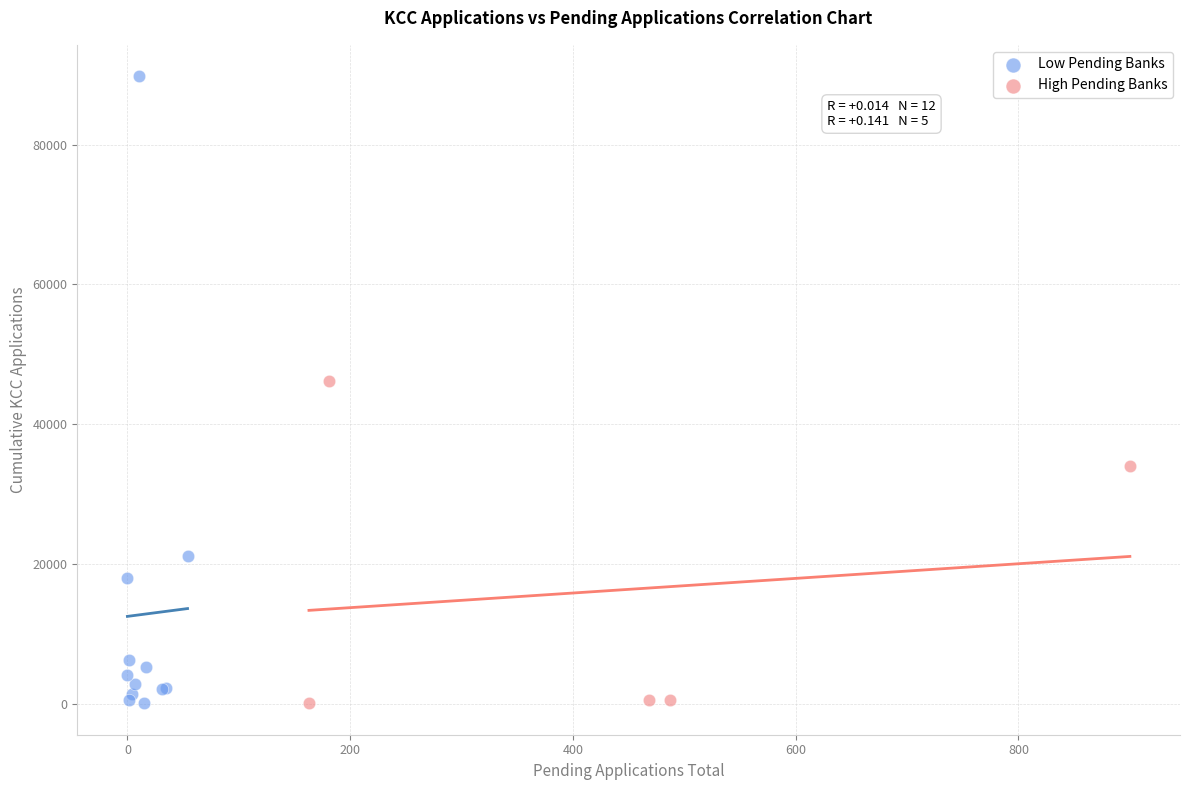

Which series reaches the maximum Y coordinate?

Low Pending Banks